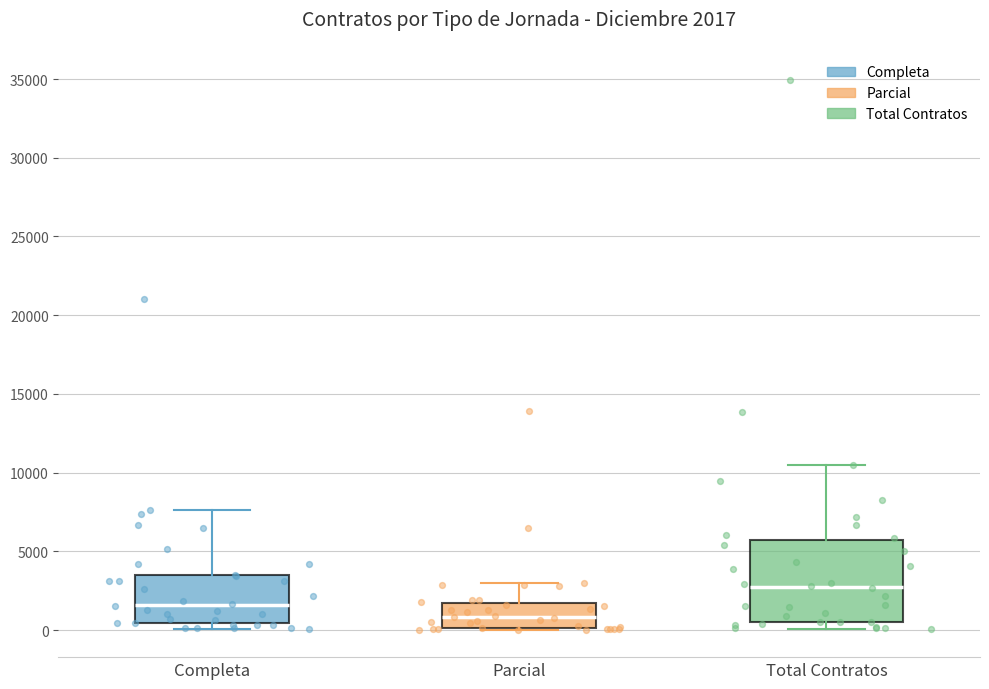

Which box's median line is the lowest?

Parcial